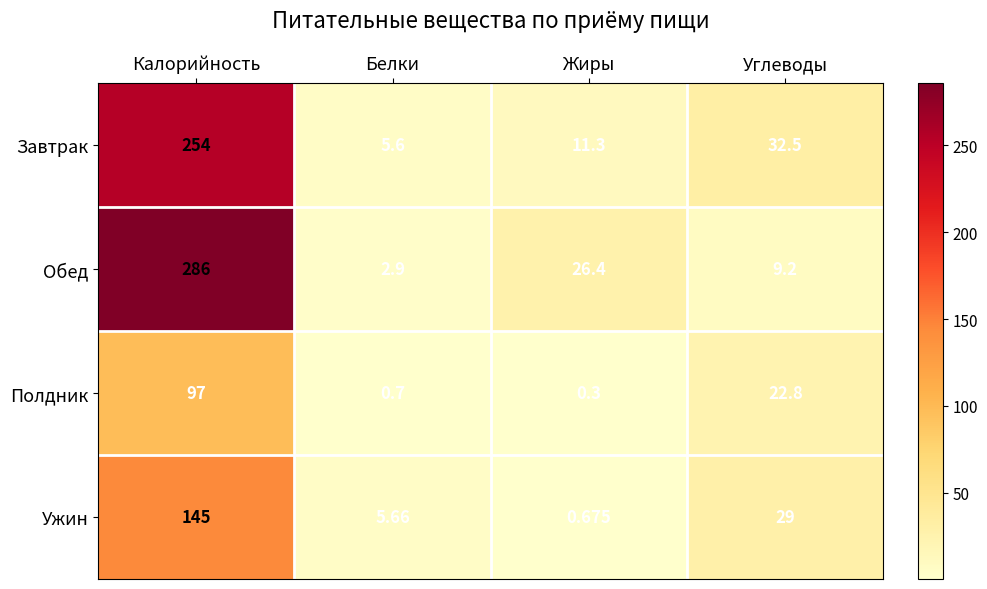

Which series has the widest spread of values?

Обед